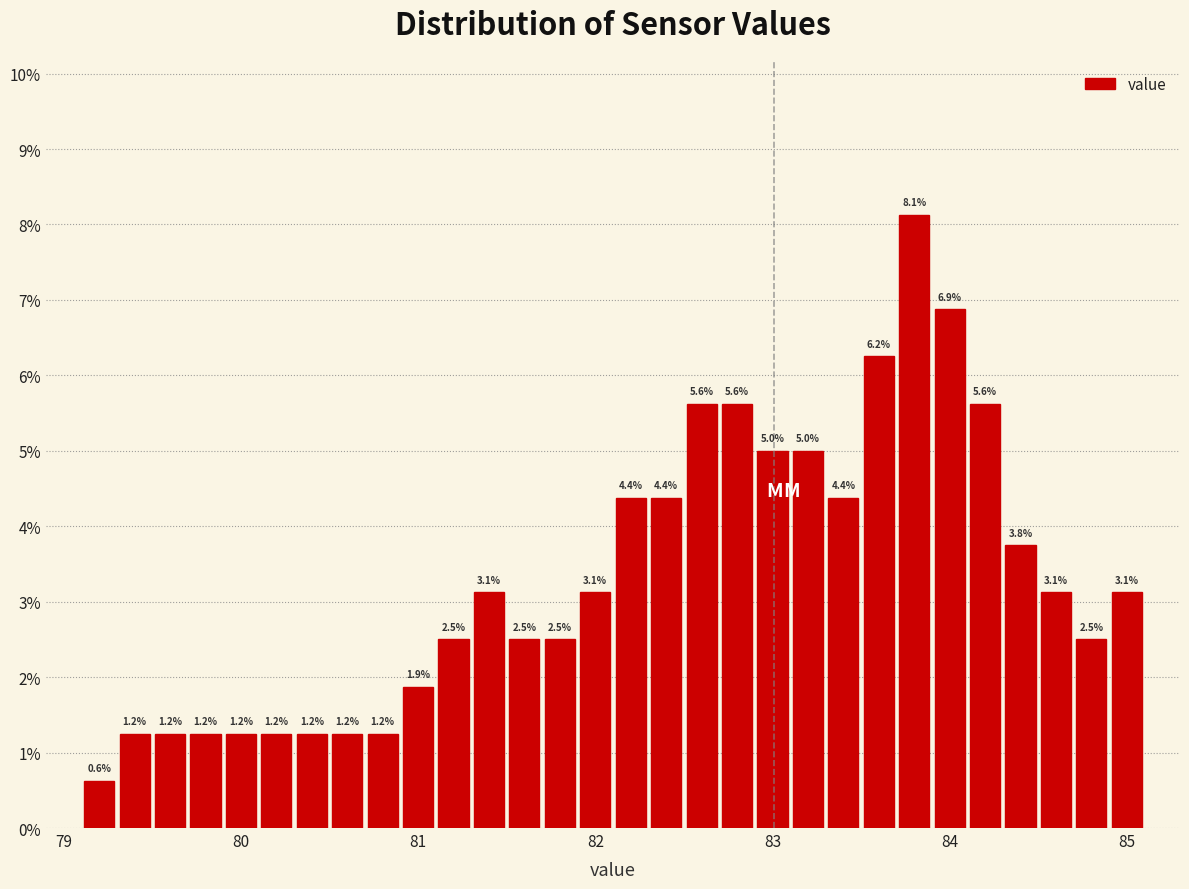

Around what value on the x-axis is the tallest bar? Give the approximate position of its centre, as read against the axis.

83.8